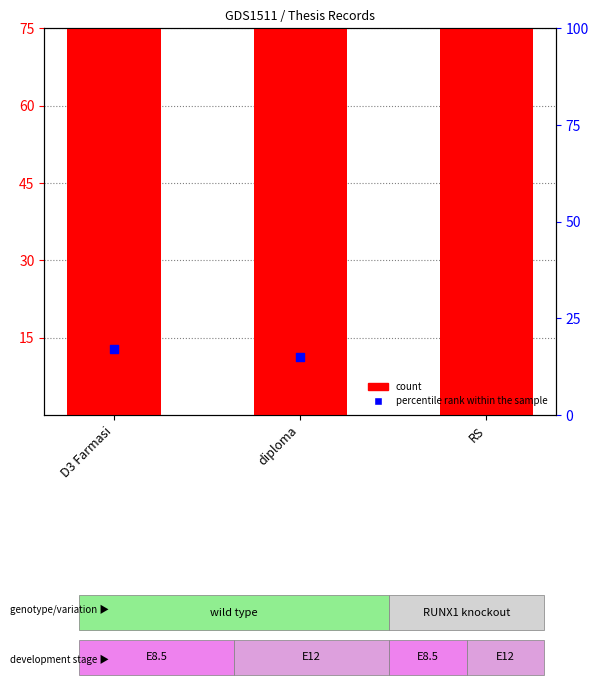

Which series has the widest spread of Y values?

percentile rank within the sample